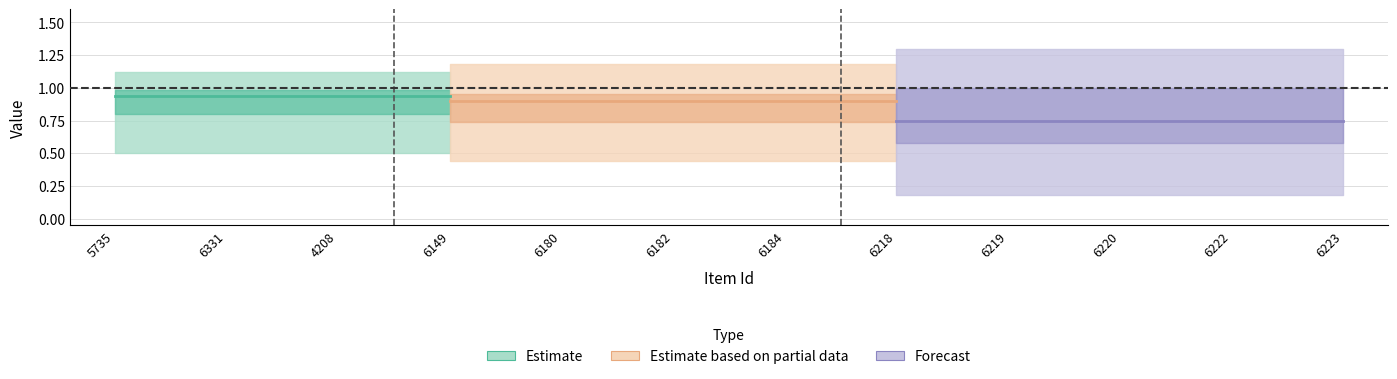

At which category does the chart reach its peak across all series?

5735